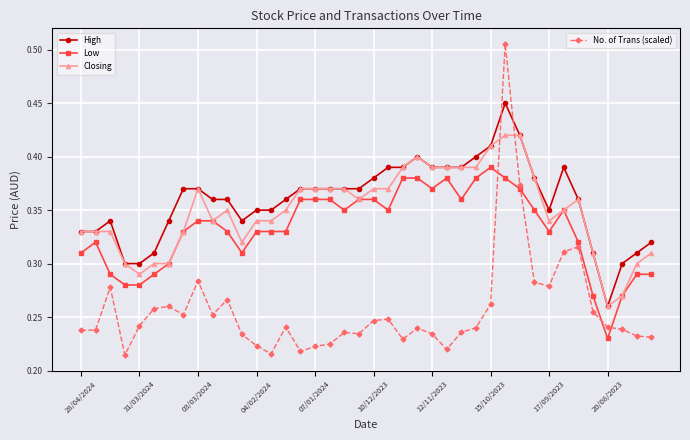

How many interior local valleys does the Closing series have?

6